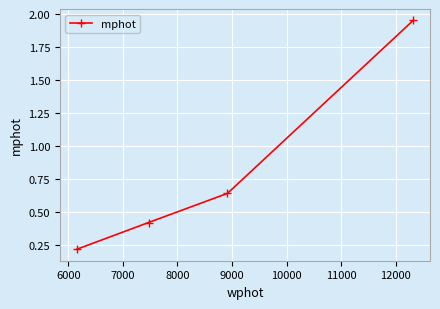

What is the sum of all values?

3.2